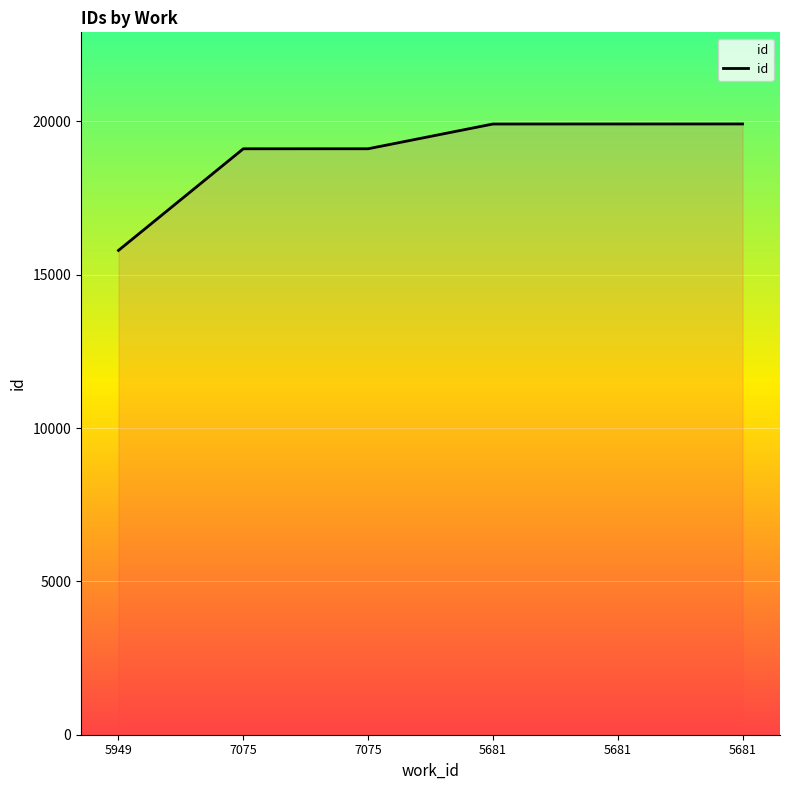

Is this an area chart (filled region under the line)?

Yes